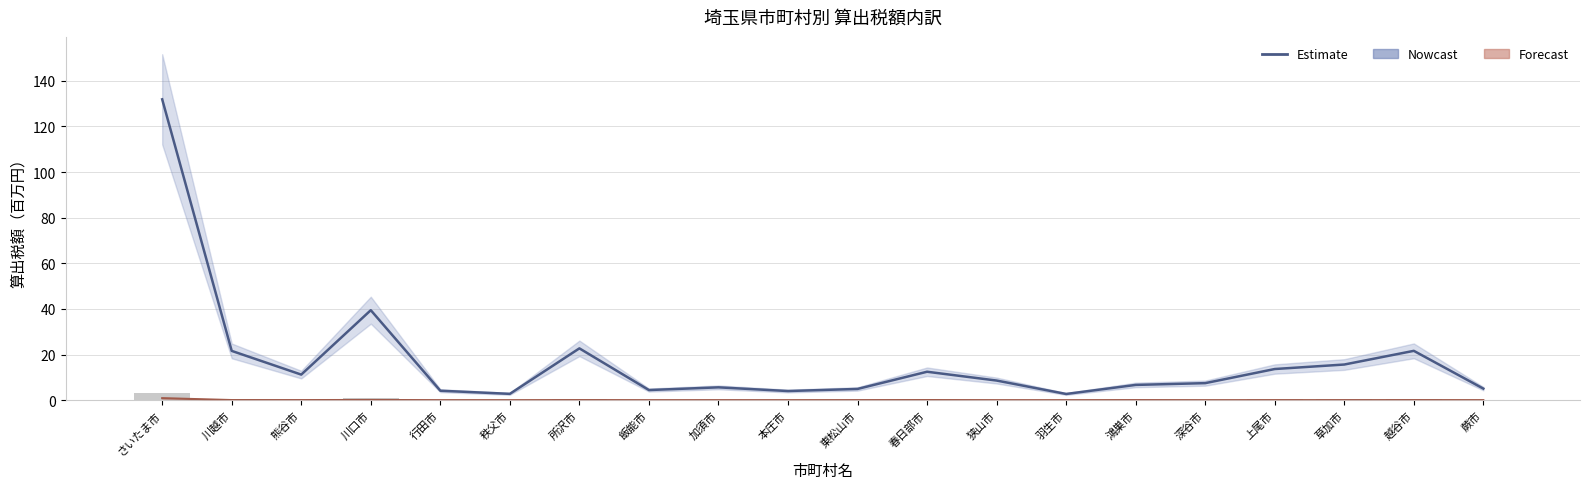

Reading right to left, extract all data points from this chart.

Estimate (総所得金額等分): 蕨市=5.1	越谷市=21.6	草加市=15.6	上尾市=13.7	深谷市=7.5	鴻巣市=6.7	羽生市=2.7	狭山市=8.6	春日部市=12.5	東松山市=4.9	本庄市=4.0	加須市=5.6	飯能市=4.4	所沢市=22.7	秩父市=2.8	行田市=4.1	川口市=39.4	熊谷市=11.2	川越市=21.6	さいたま市=131.9
上場株式等配当所得: 蕨市=0.0	越谷市=0.0	草加市=0.0	上尾市=0.0	深谷市=0.0	鴻巣市=0.0	羽生市=0.0	狭山市=0.0	春日部市=0.1	東松山市=0.0	本庄市=0.0	加須市=0.0	飯能市=0.0	所沢市=0.0	秩父市=0.0	行田市=0.0	川口市=0.1	熊谷市=0.0	川越市=0.0	さいたま市=0.9
分離長期譲渡(一般): 蕨市=0.1	越谷市=0.4	草加市=0.3	上尾市=0.3	深谷市=0.1	鴻巣市=0.1	羽生市=0.0	狭山市=0.1	春日部市=0.2	東松山市=0.1	本庄市=0.1	加須市=0.1	飯能市=0.1	所沢市=0.5	秩父市=0.0	行田市=0.0	川口市=0.9	熊谷市=0.1	川越市=0.4	さいたま市=3.2